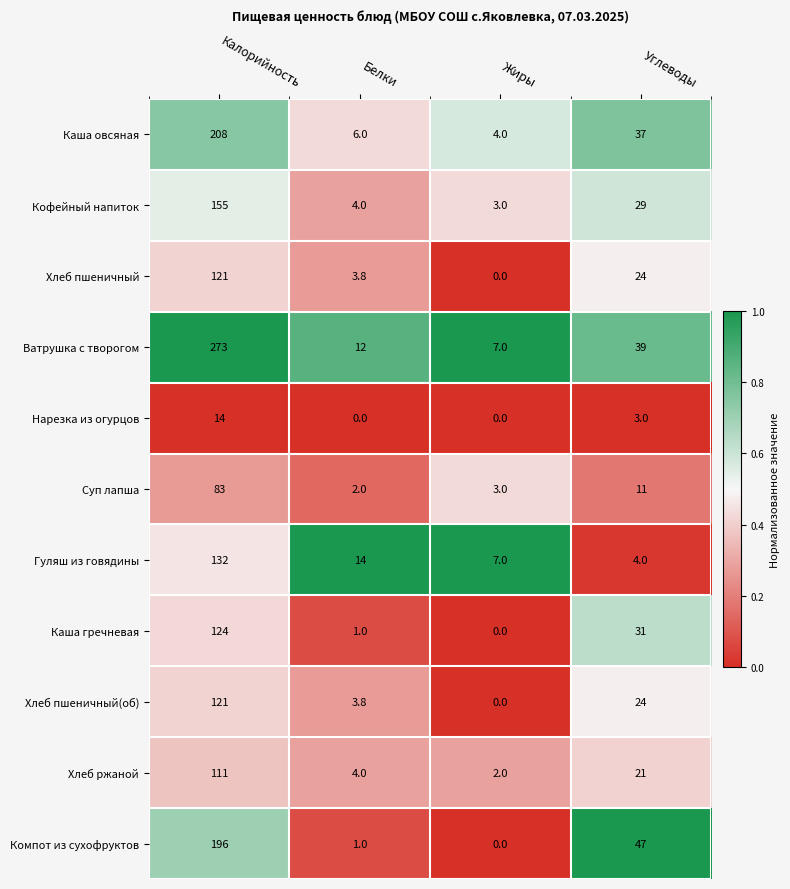

List the labels in order of Хлеб пшеничный(об) value, largest first.

Калорийность, Углеводы, Белки, Жиры